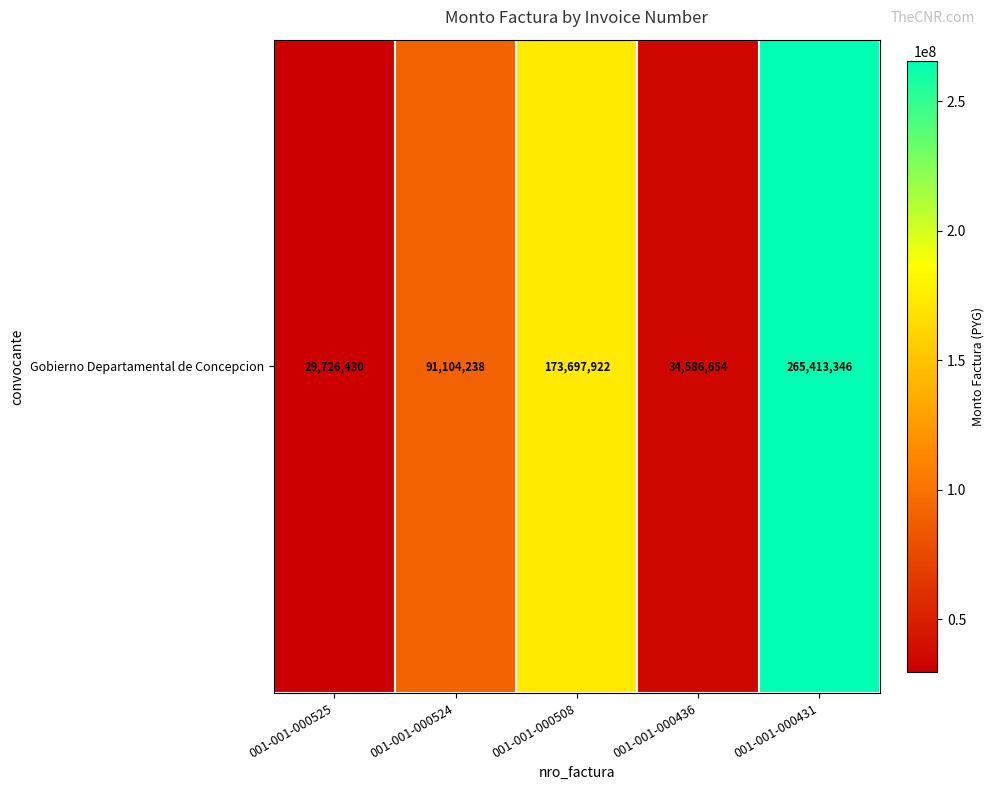

List the labels in order of value, smallest first.

001-001-000525, 001-001-000436, 001-001-000524, 001-001-000508, 001-001-000431